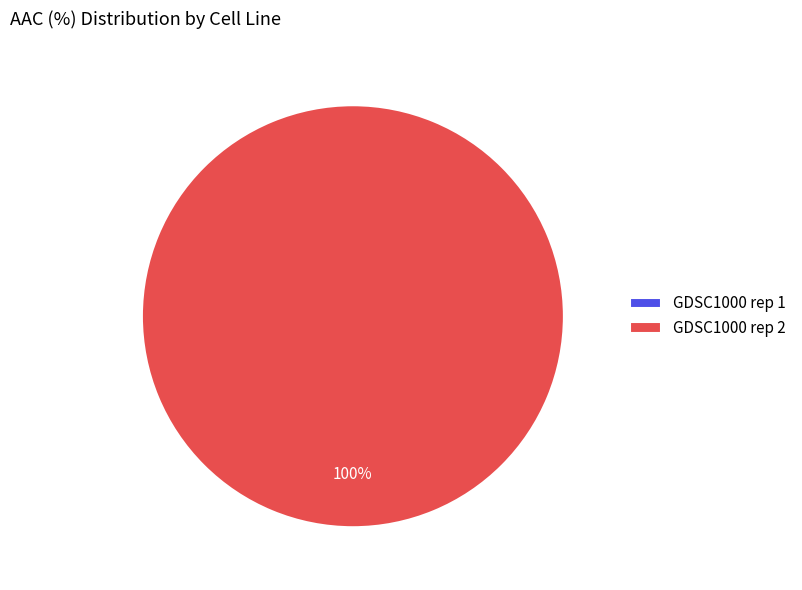

Is there any slice that represents more than half of the pie?

Yes